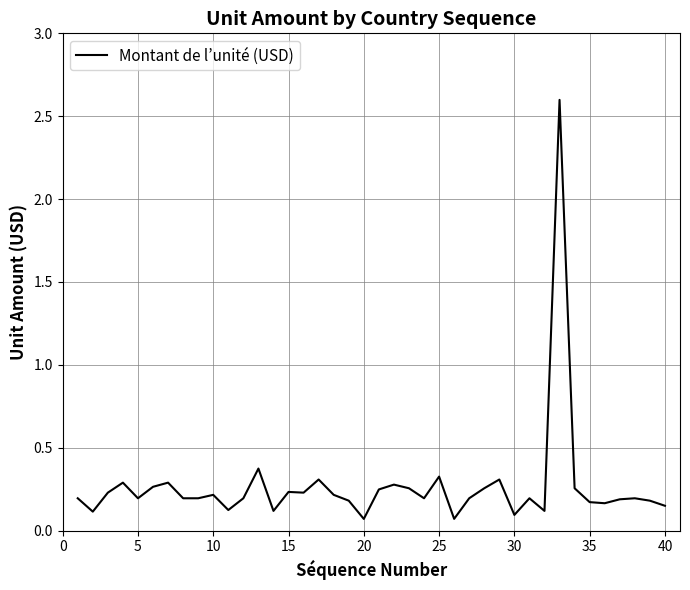

What is the maximum value shown in the chart?

2.6